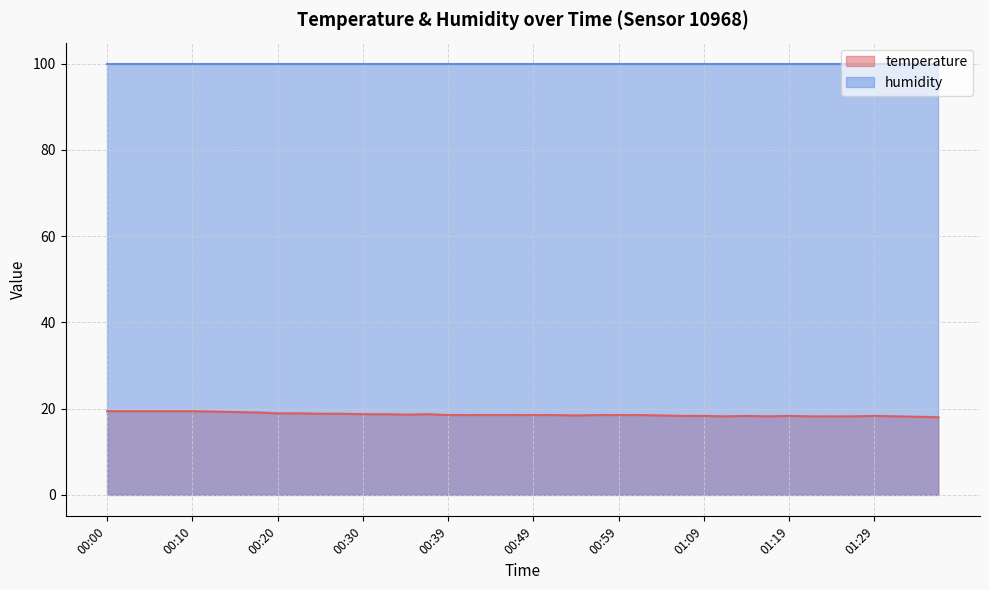

What is the label of the 2nd point from the right?

01:34